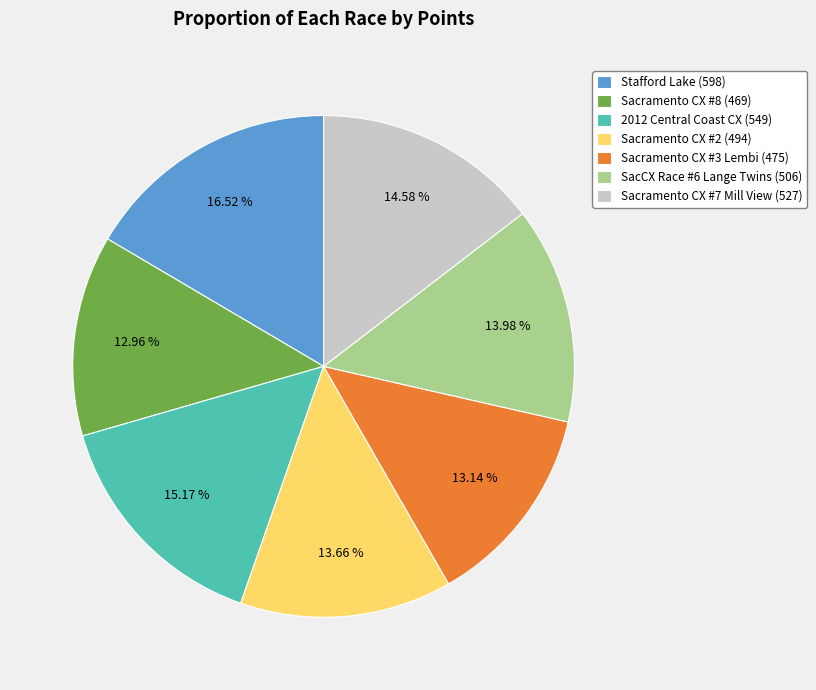

Does 2012 Central Coast CX represent more than half of the total?

No